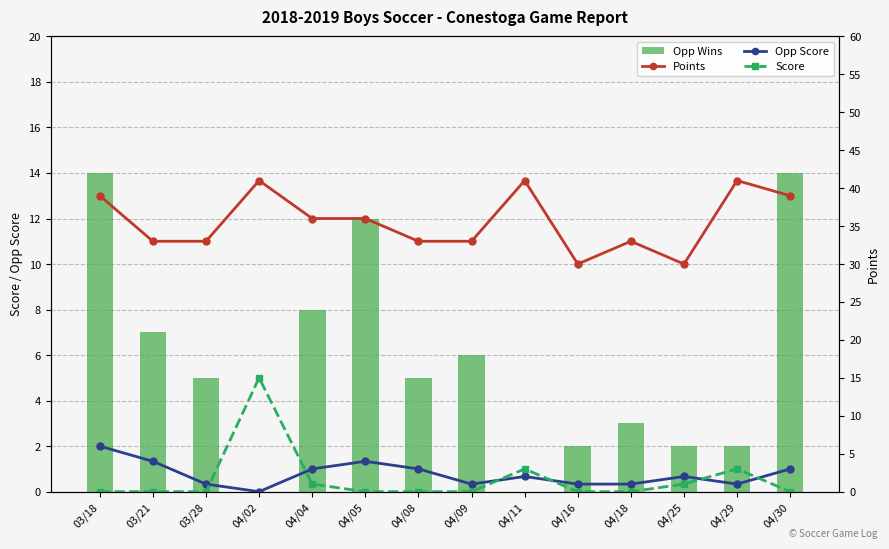

Which label corresponds to the smallest value in the chart?

04/02